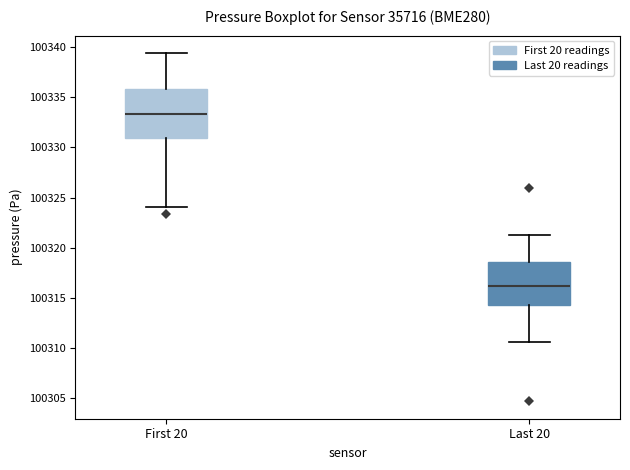

Reading left to right, transcribe this box plot: for each box, give where its median line is, the range the box spans, and where its two whiskers end, as read against the y-axis. The values are not printed on the chart, so give them approximately, as read against the axis.

First 20: median 100333.5, box 100331.0 to 100336.0, whiskers 100324.0 to 100339.5
Last 20: median 100316.0, box 100314.5 to 100318.5, whiskers 100310.5 to 100321.5